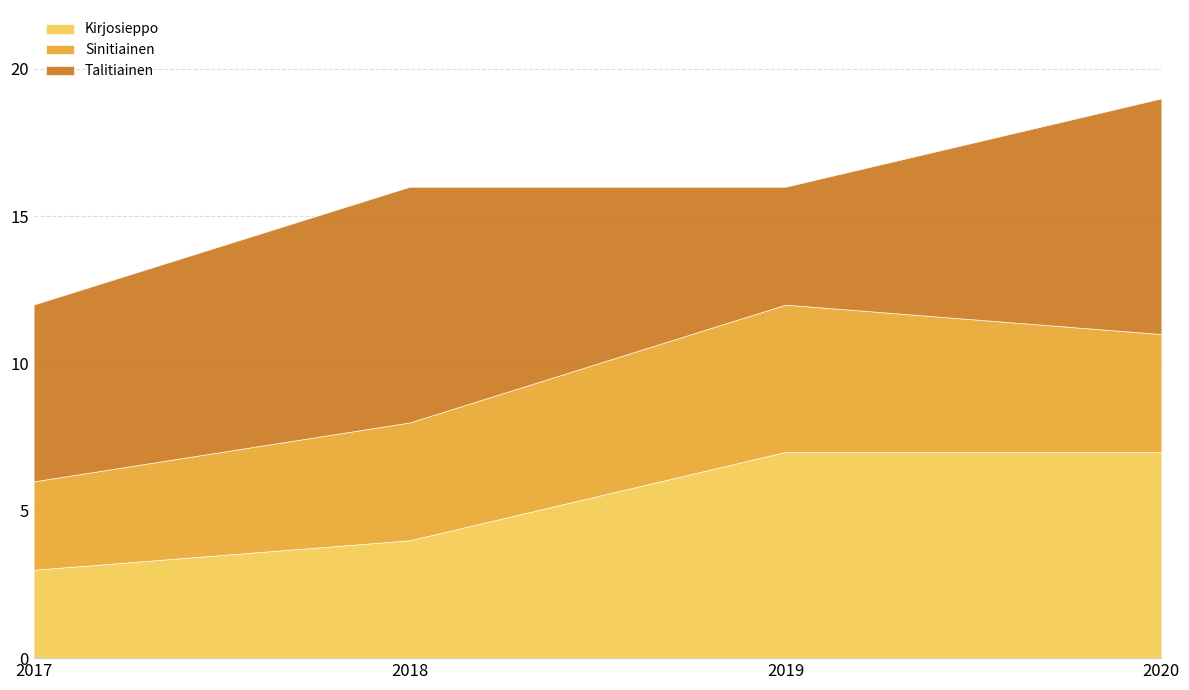

At 2020, list the series in order from smallest to largest.

Sinitiainen, Kirjosieppo, Talitiainen